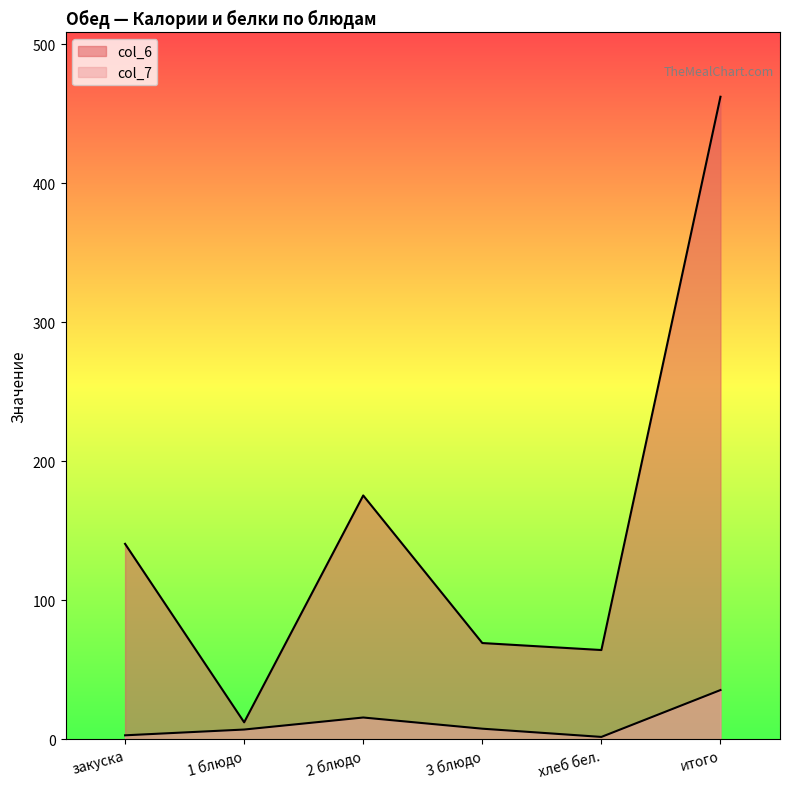

What is the sum of the col_6 values at 2 блюдо and закуска?

316.2